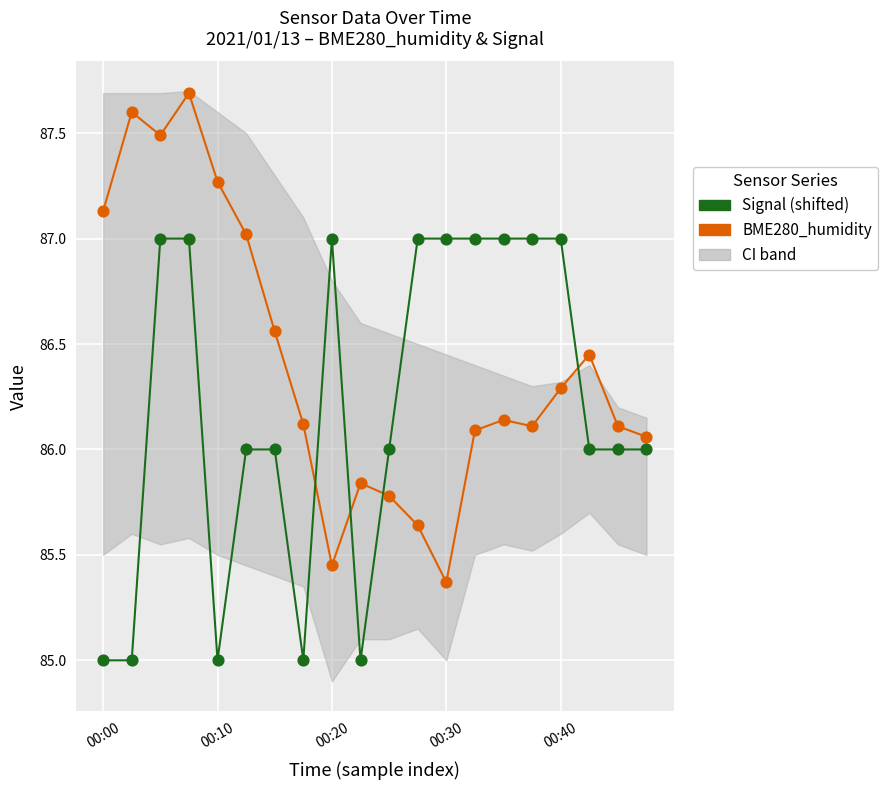

Which series contains the lowest Y value?

Signal (shifted+172)